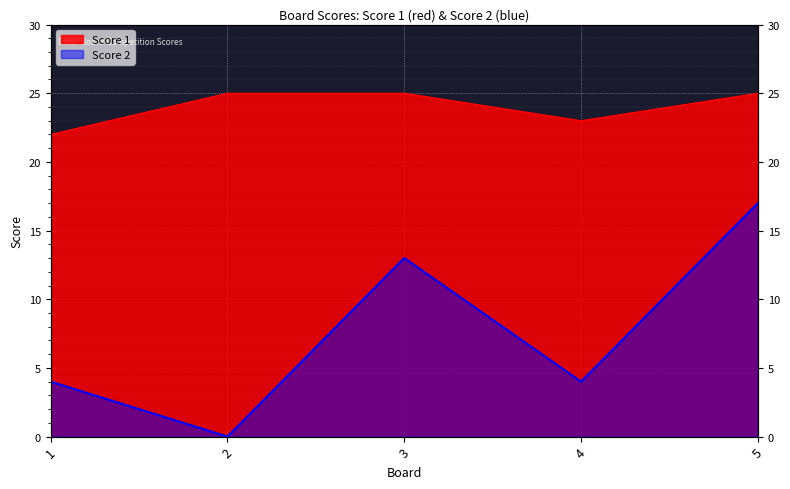

Rank the series by their maximum value, from lowest to highest.

Score 2, Score 1